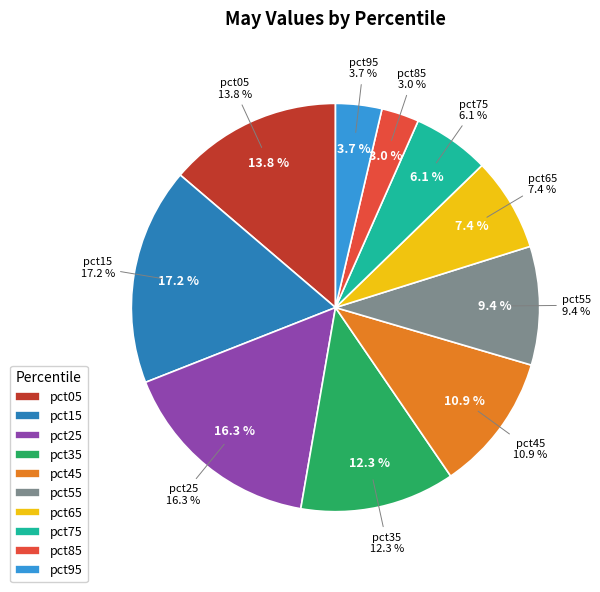

To the nearest percent, what portion does pct05 represent?

14%